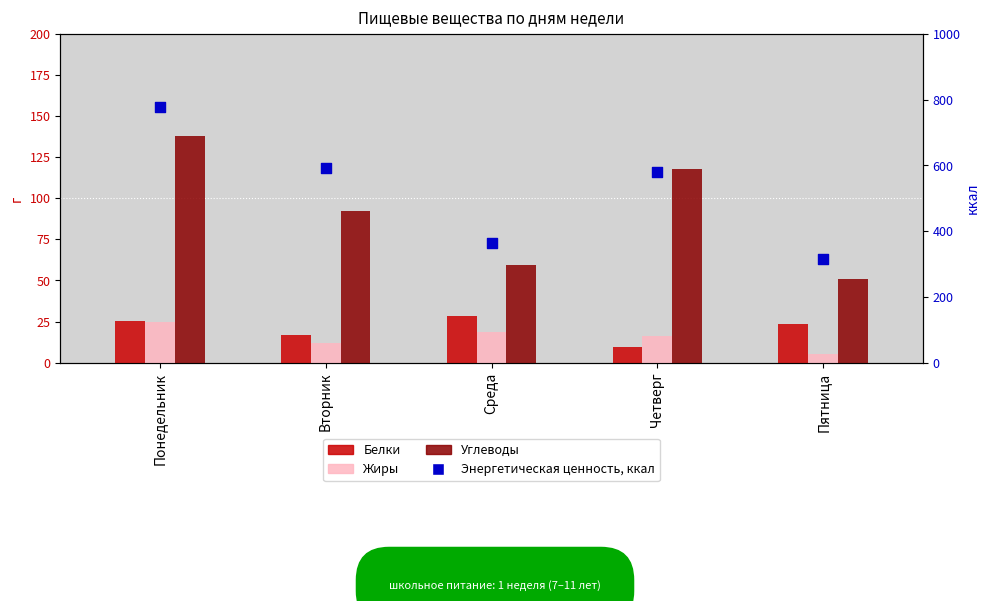

Which series reaches the minimum Y coordinate?

Жиры